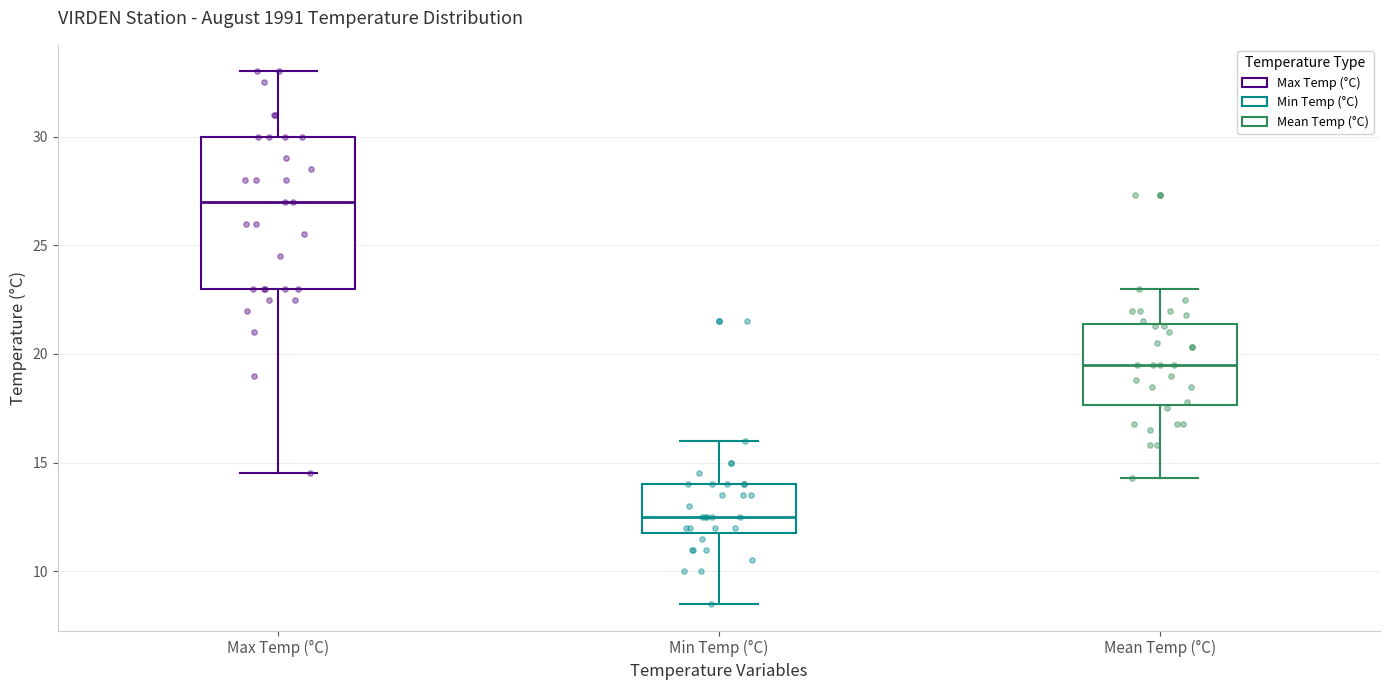

Reading left to right, read every box against the y-axis: the position of its median line, the range the box covers, and the ends of its whiskers. The values are not printed on the chart, so give them approximately, as read against the axis.

Max Temp (°C): median 27.0, box 23.0 to 30.0, whiskers 14.5 to 33.0
Min Temp (°C): median 12.5, box 12.0 to 14.0, whiskers 8.5 to 16.0
Mean Temp (°C): median 19.5, box 17.5 to 21.5, whiskers 14.5 to 23.0